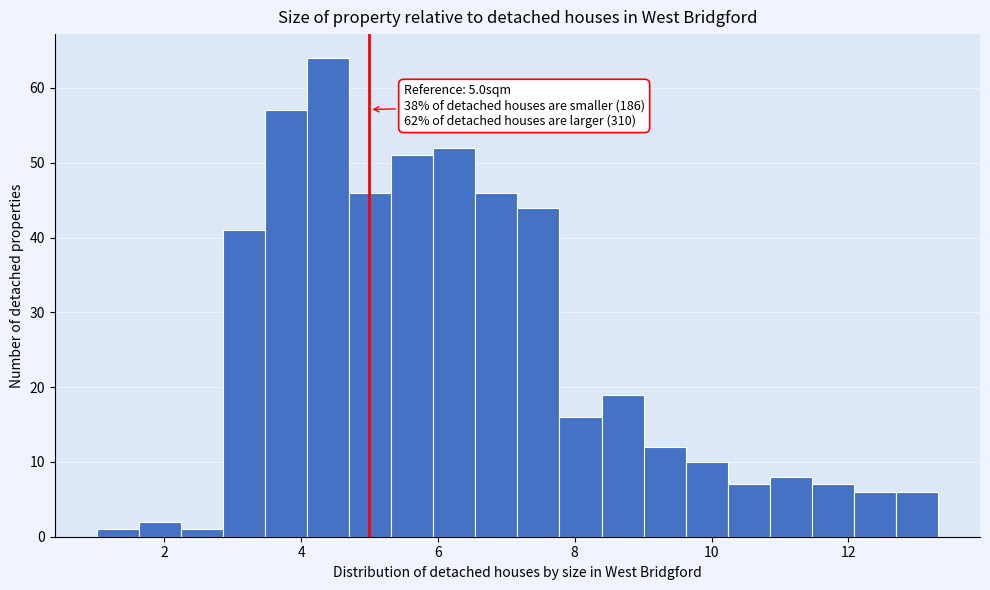

Read against the x-axis, roughly where is the centre of the tallest bar?

4.4